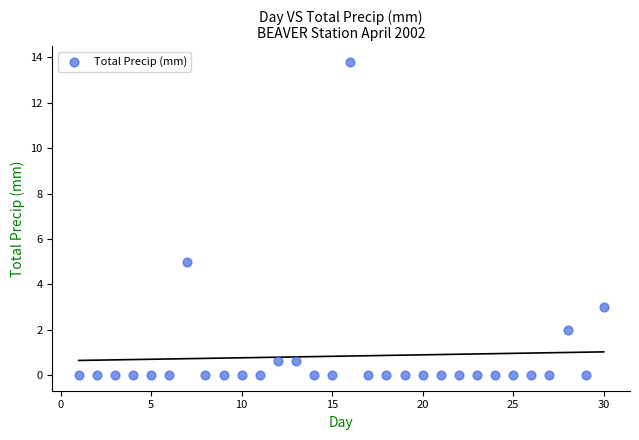

What is the range of Y values (max minus min)?

13.8